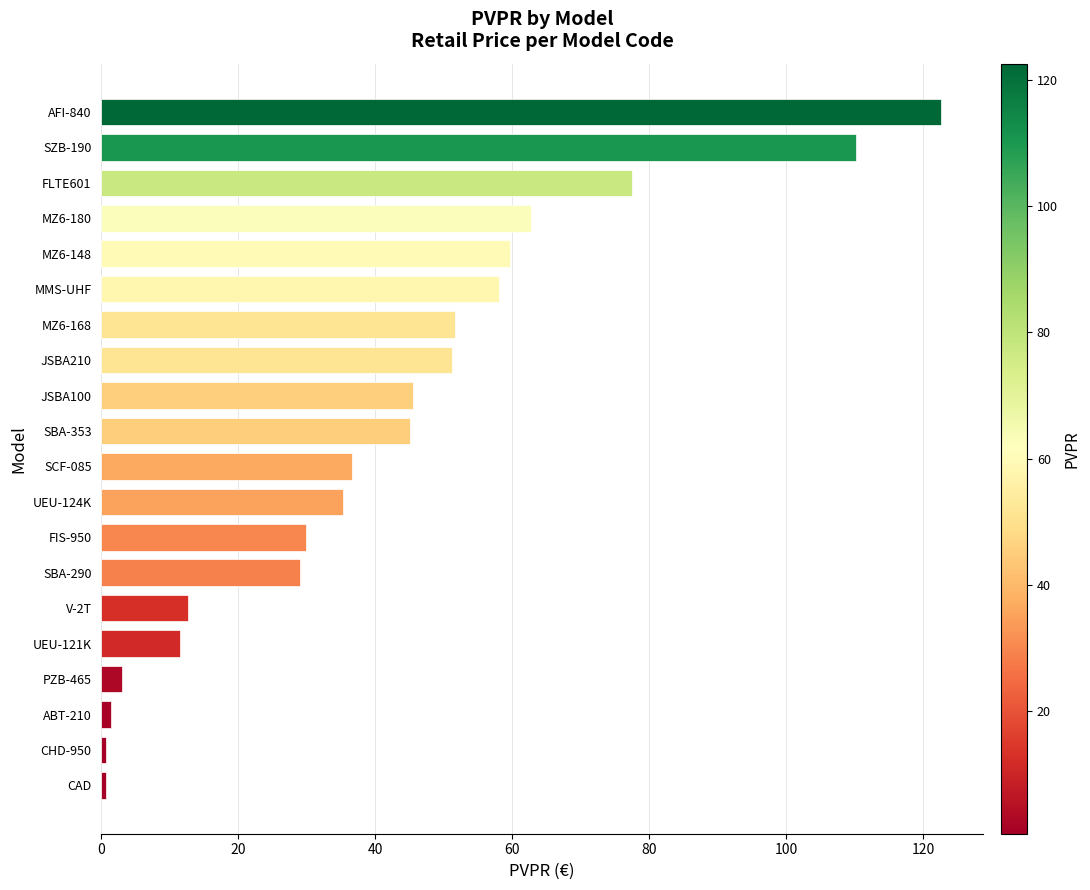

What is the difference between the second highest and minimum values?

109.6